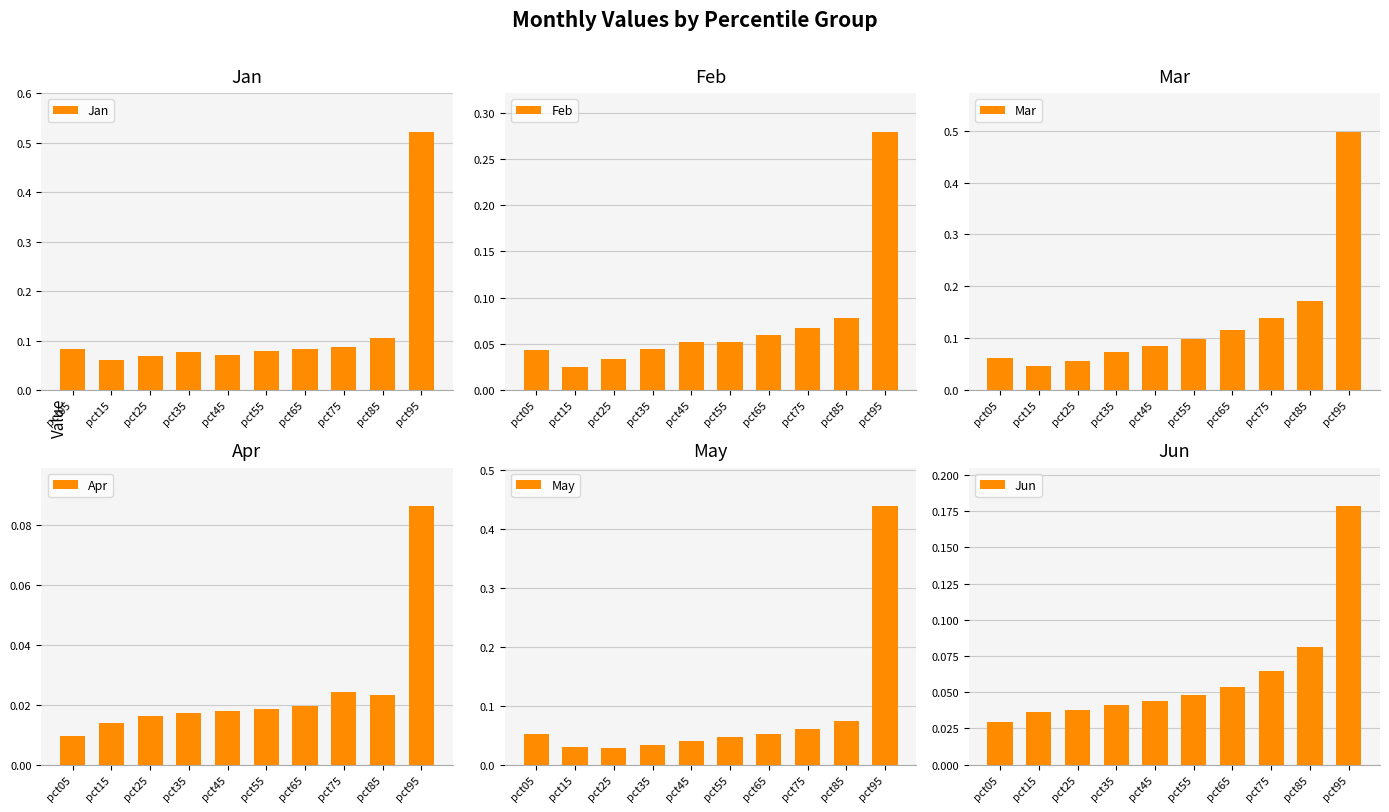

Count the number of data series in this chart.

6